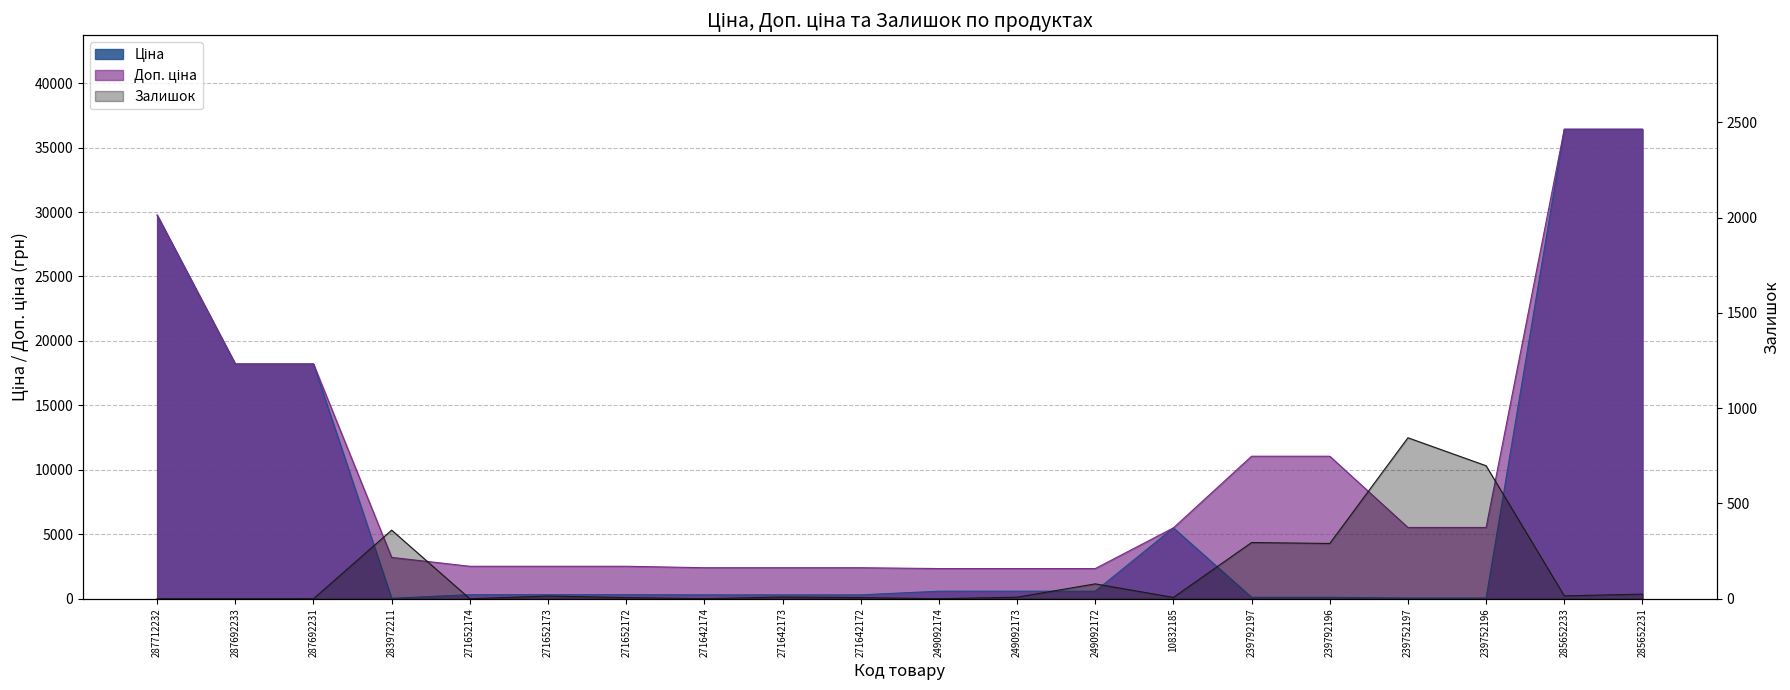

How many interior local valleys does the Ціна series have?

1